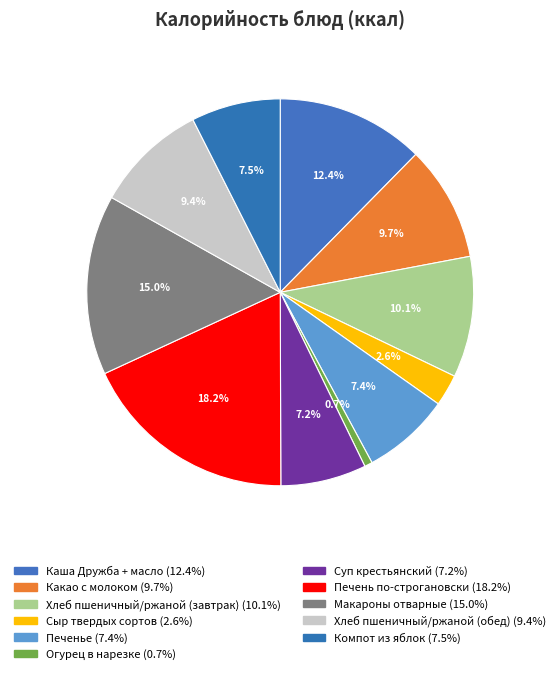

The Хлеб пшеничный/ржаной (завтрак) slice represents 10% of the pie. True or false?

True